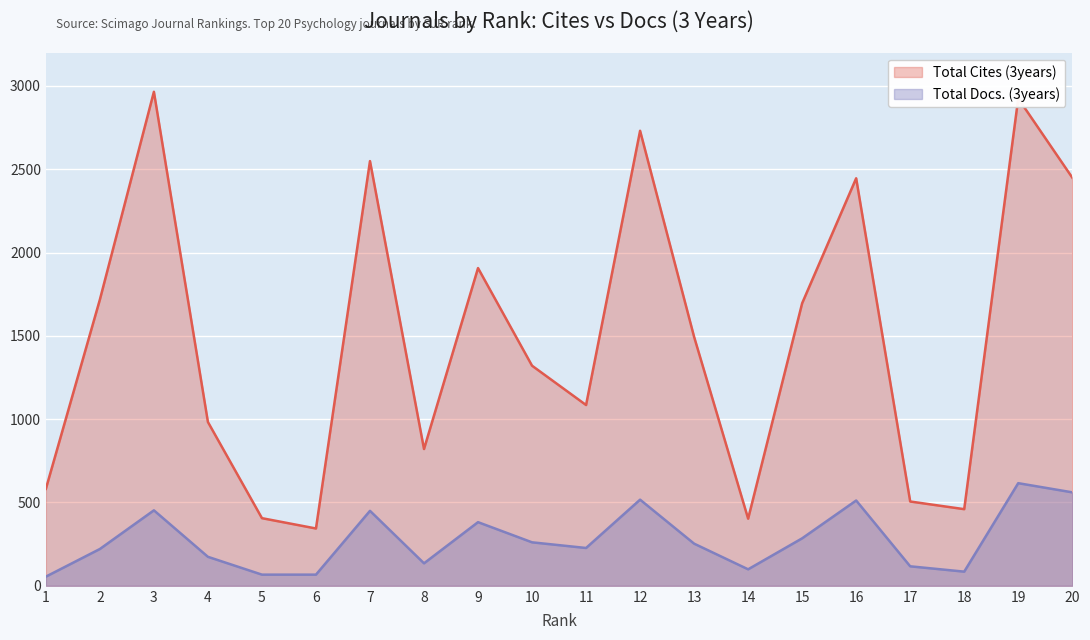

What is the difference between the maximum and minimum values in the Total Docs. (3years) series?

561